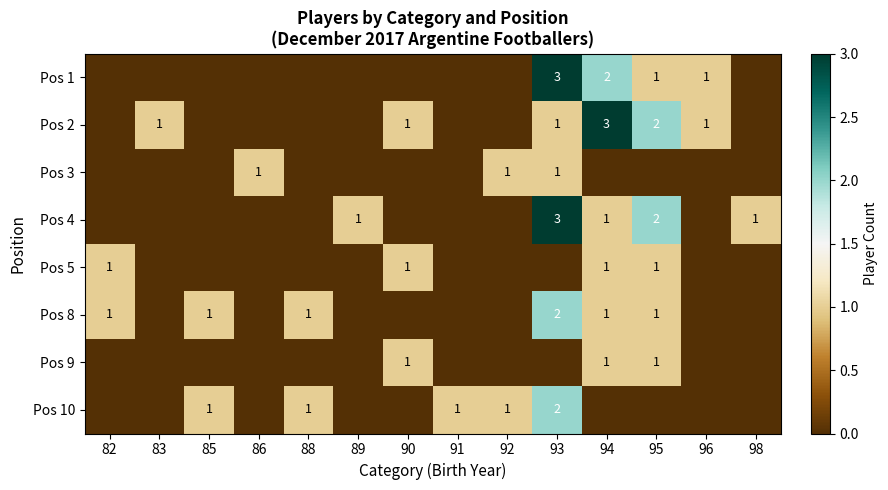

True or false: Pos 4 has a value of 5 at 93.

False